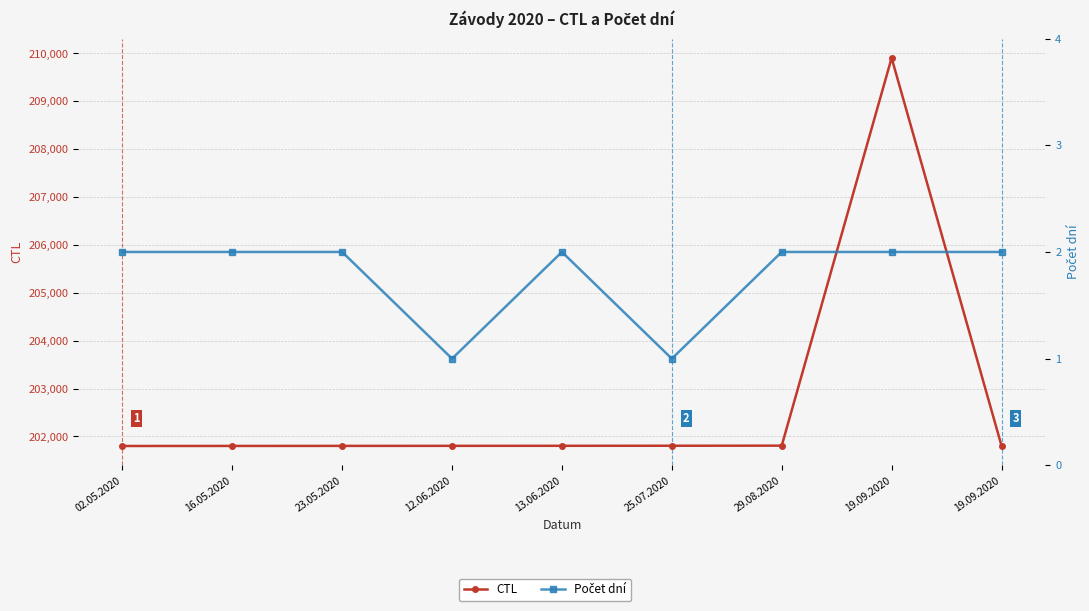

What is the sum of all CTL values?

1824343